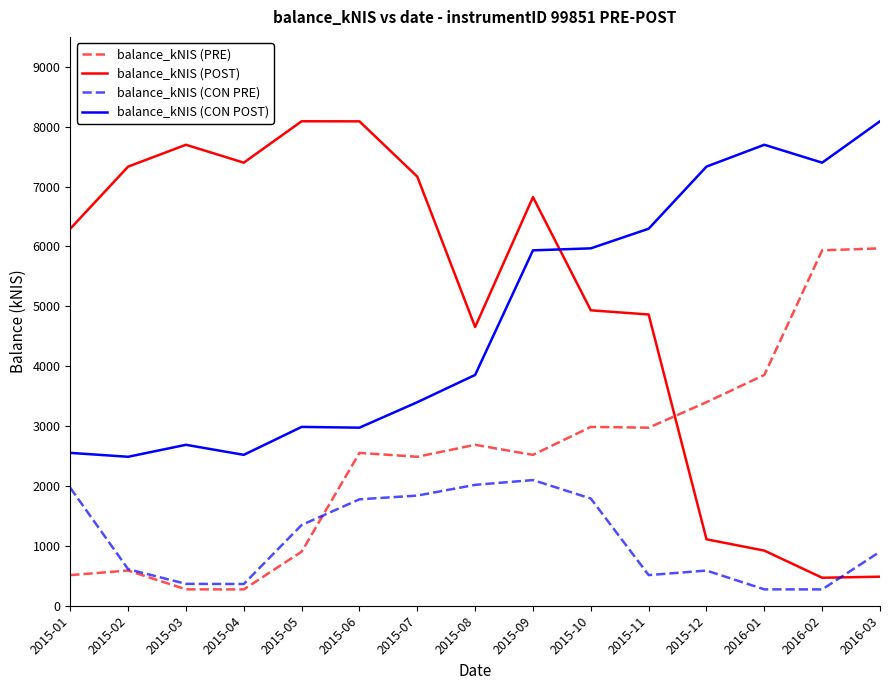

True or false: balance_kNIS (PRE) and balance_kNIS (CON POST) cross at least once.

False